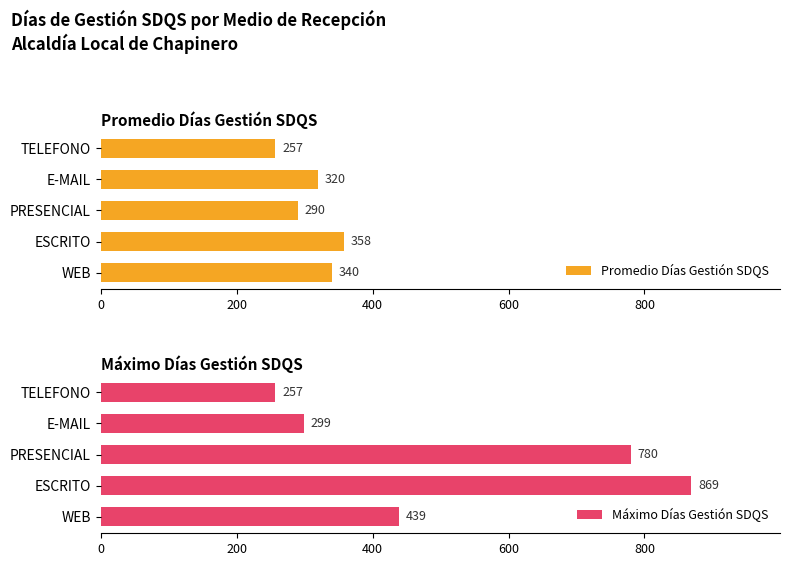

How many groups of bars are there?

5